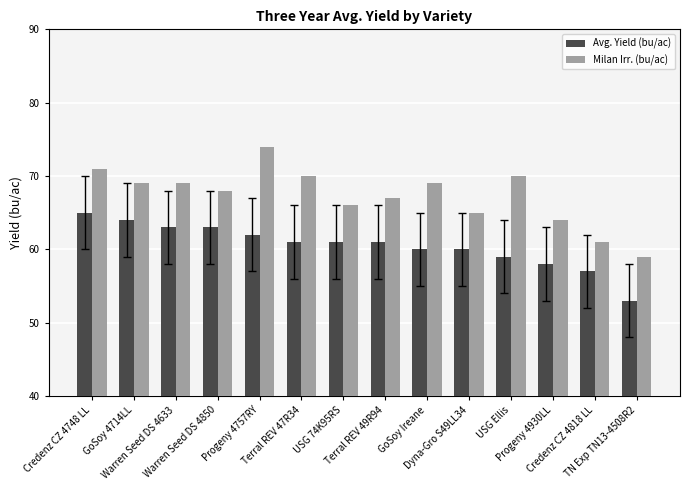

What is the maximum value shown in the chart?

74